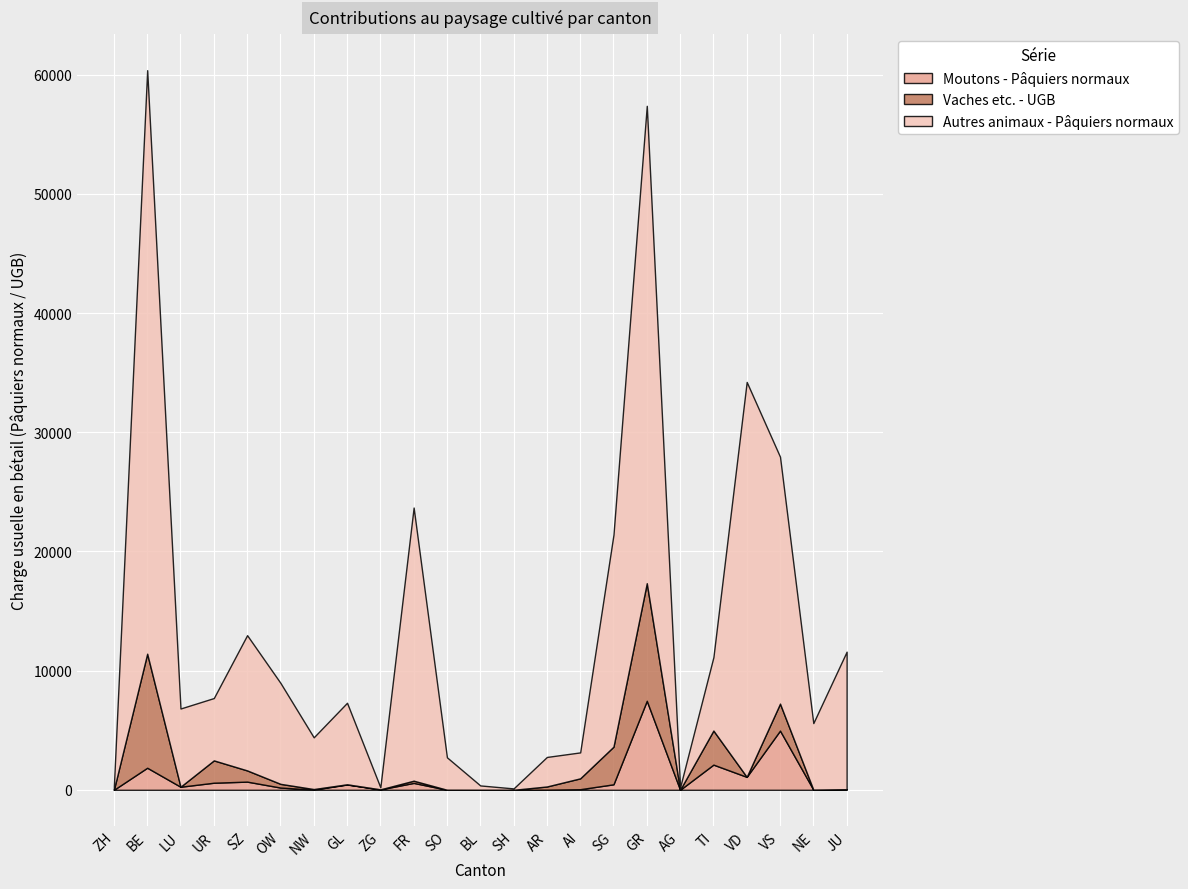

What is the greatest value displayed?

48968